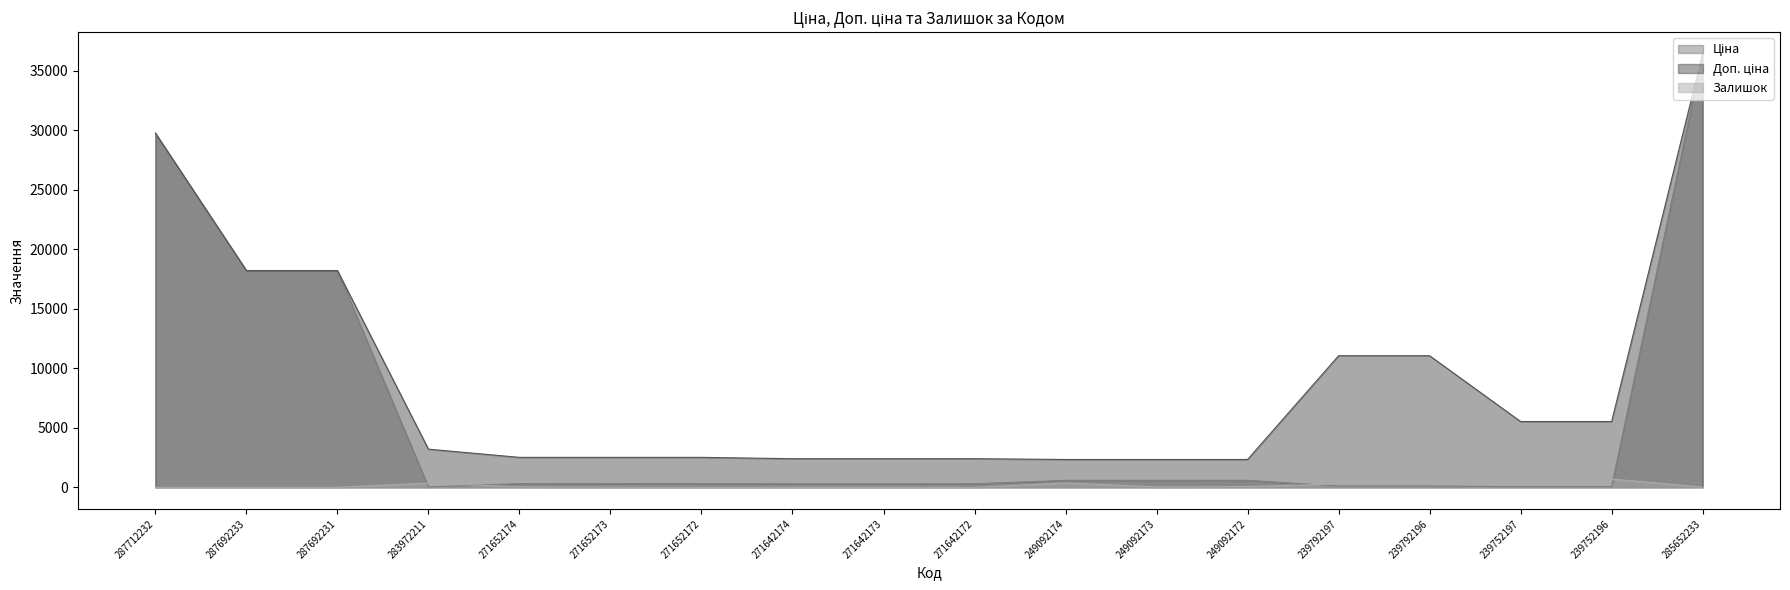

What is the spread (max minus min) of values at 285652233?

36410.0